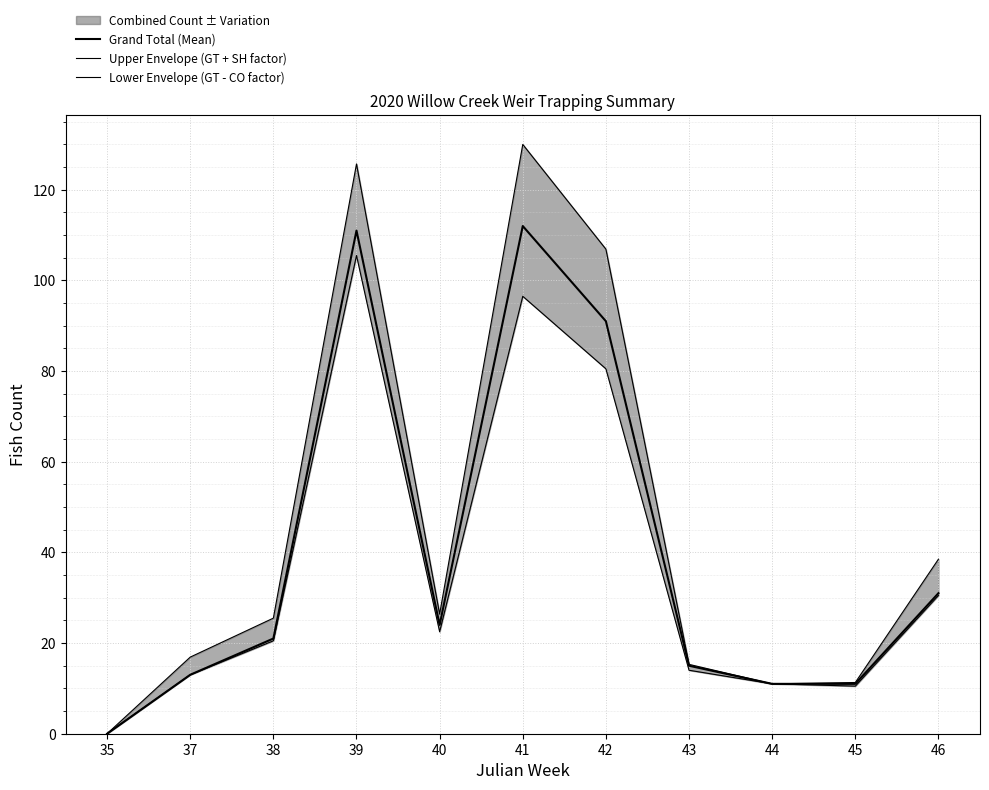

How many categories are shown in the chart?

11